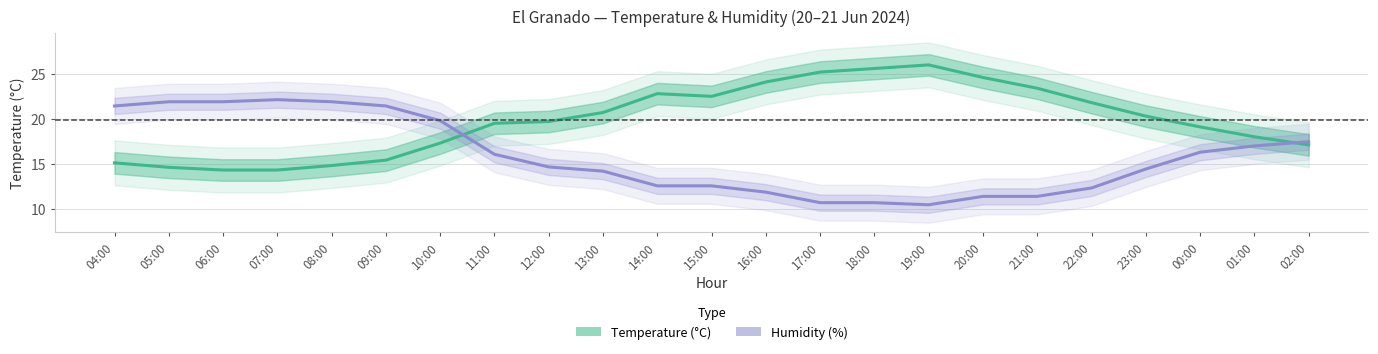

How many values in the Temperature (°C) series exceed 19?

14